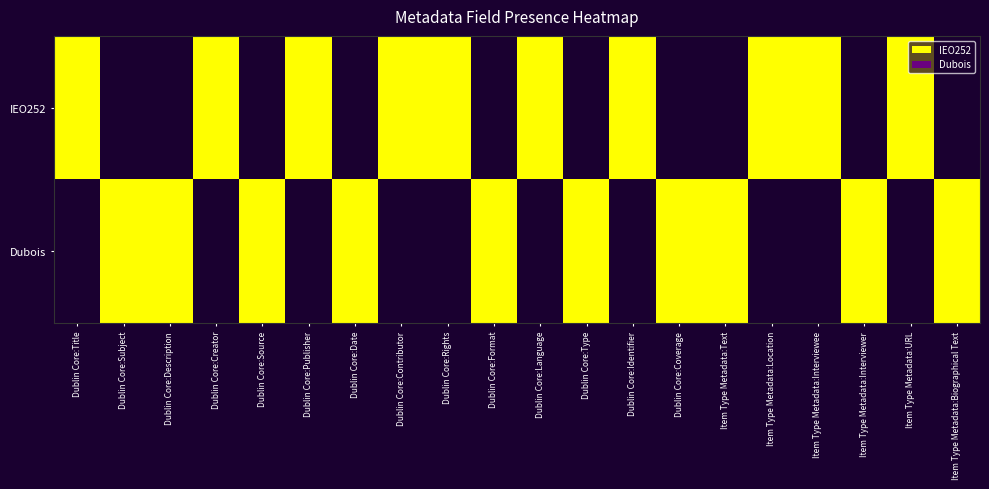

How many distinct data groups are displayed?

2